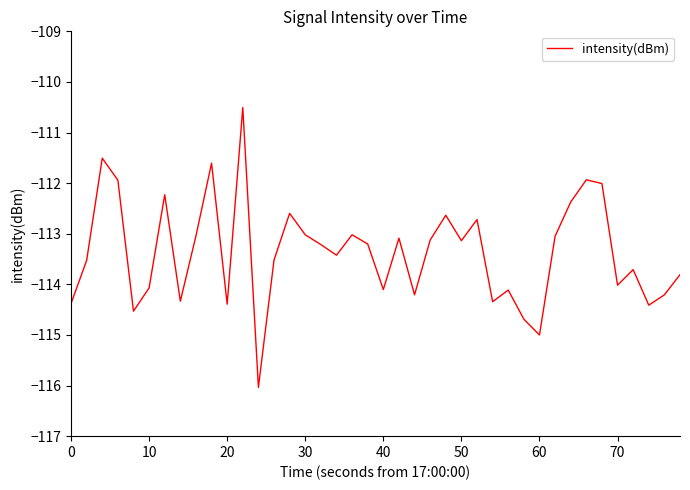

What is the greatest value displayed?

-110.5